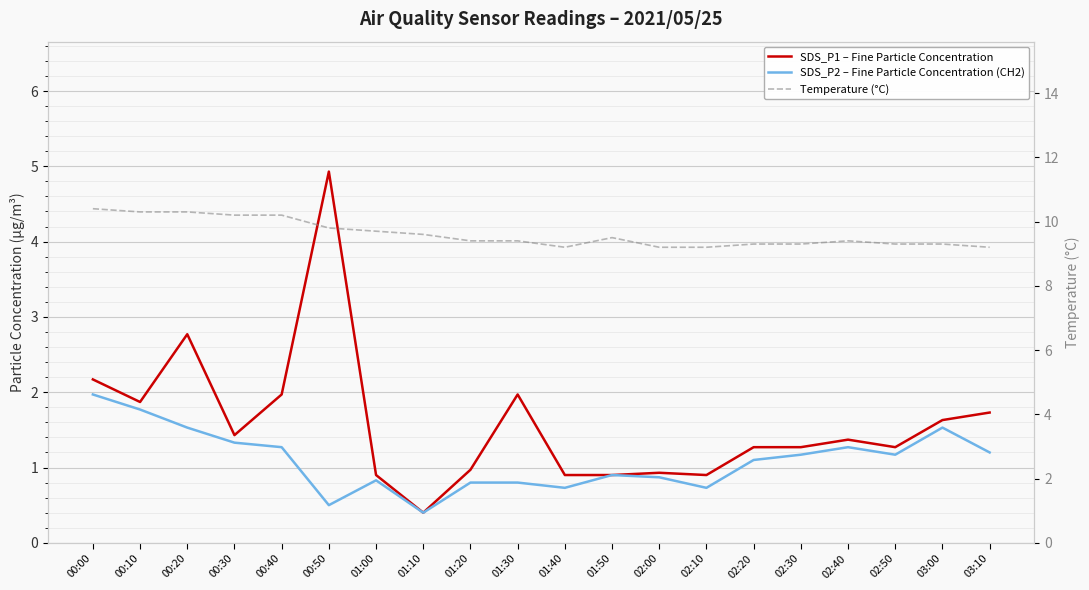

Reading left to right, extract all data points from this chart.

SDS_P1 – Fine Particle Concentration: 00:00=2.2	00:10=1.9	00:20=2.8	00:30=1.4	00:40=2.0	00:50=4.9	01:00=0.9	01:10=0.4	01:20=1.0	01:30=2.0	01:40=0.9	01:50=0.9	02:00=0.9	02:10=0.9	02:20=1.3	02:30=1.3	02:40=1.4	02:50=1.3	03:00=1.6	03:10=1.7
SDS_P2 – Fine Particle Concentration (CH2): 00:00=2.0	00:10=1.8	00:20=1.5	00:30=1.3	00:40=1.3	00:50=0.5	01:00=0.8	01:10=0.4	01:20=0.8	01:30=0.8	01:40=0.7	01:50=0.9	02:00=0.9	02:10=0.7	02:20=1.1	02:30=1.2	02:40=1.3	02:50=1.2	03:00=1.5	03:10=1.2
Temperature (°C): 00:00=10.4	00:10=10.3	00:20=10.3	00:30=10.2	00:40=10.2	00:50=9.8	01:00=9.7	01:10=9.6	01:20=9.4	01:30=9.4	01:40=9.2	01:50=9.5	02:00=9.2	02:10=9.2	02:20=9.3	02:30=9.3	02:40=9.4	02:50=9.3	03:00=9.3	03:10=9.2